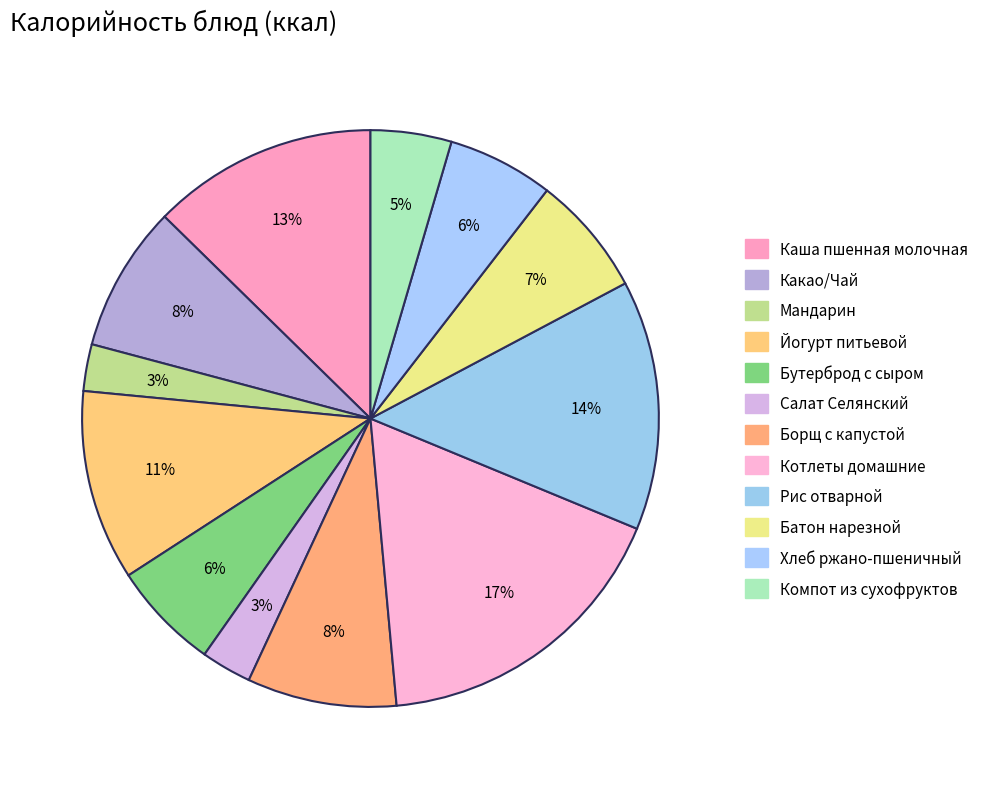

The Рис отварной slice represents 26% of the pie. True or false?

False